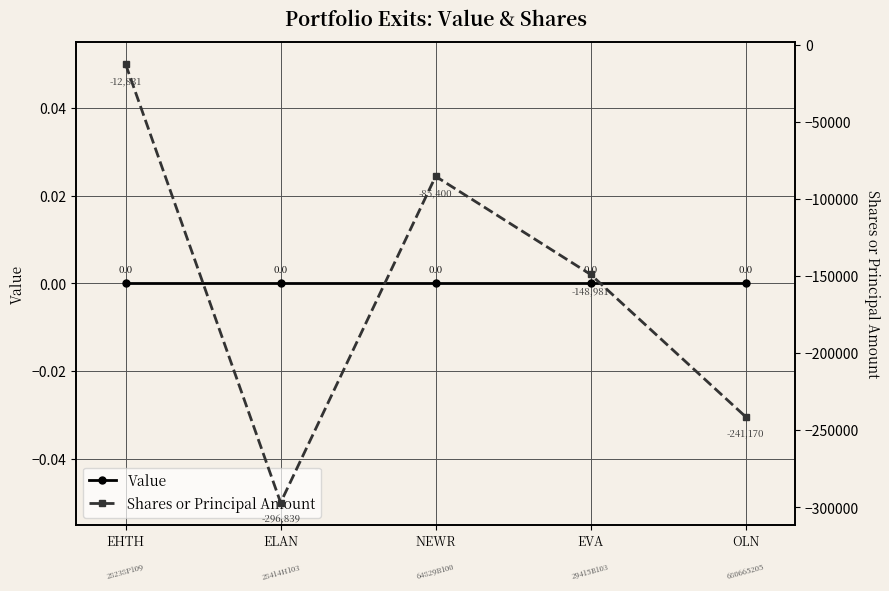

What is the highest value of the Shares or Principal Amount series?

-12831